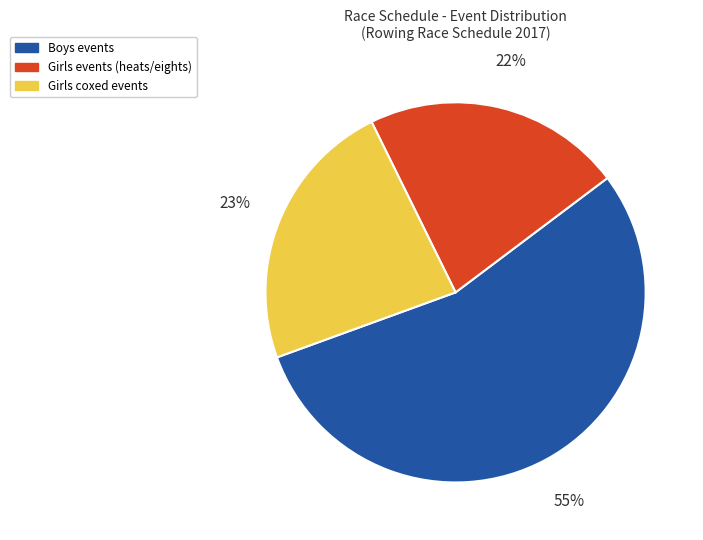

To the nearest percent, what is the difference between the largest and smallest slice percentages?

33%